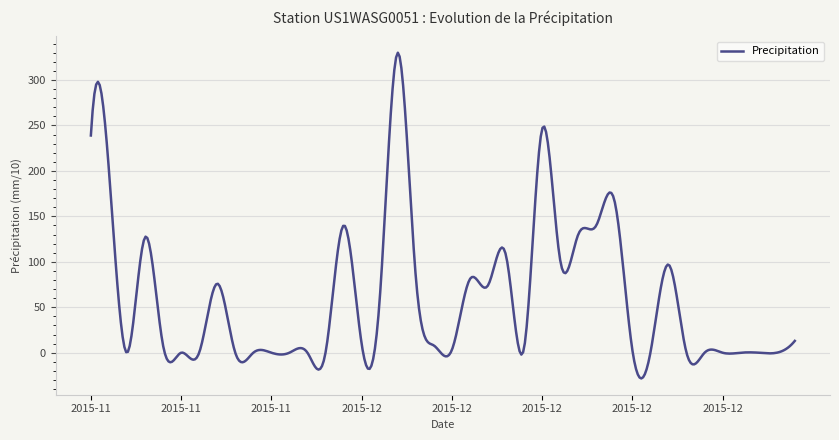

What is the greatest value displayed?

330.1